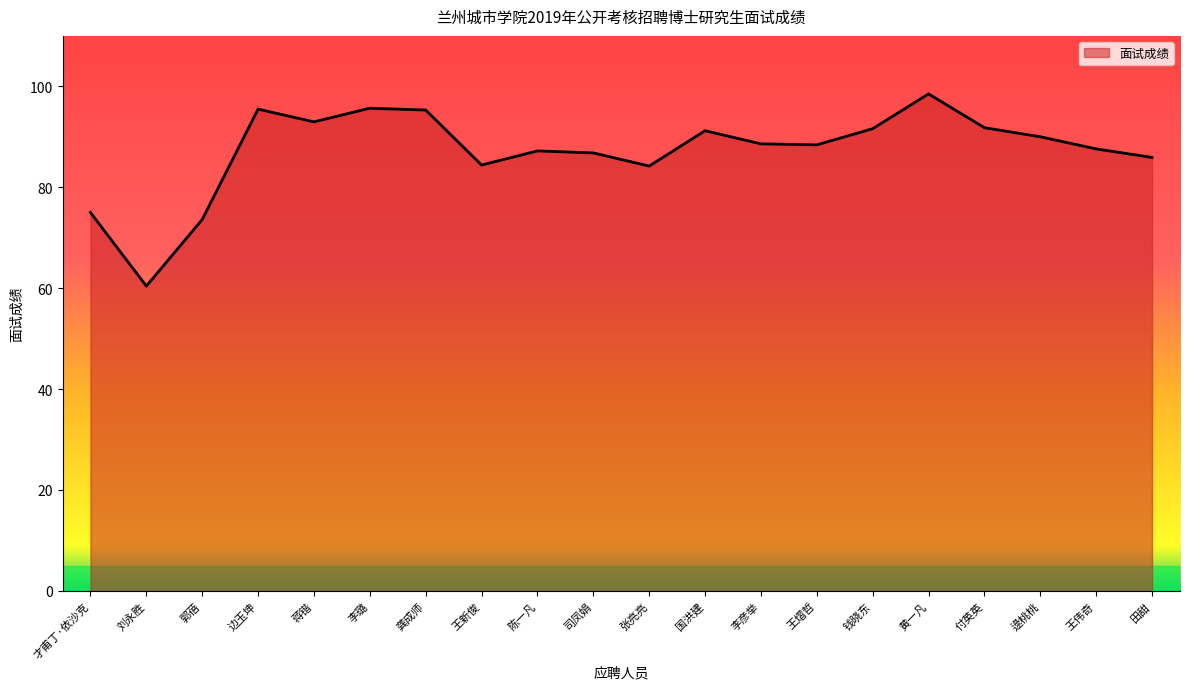

How many lines are shown in the chart?

1